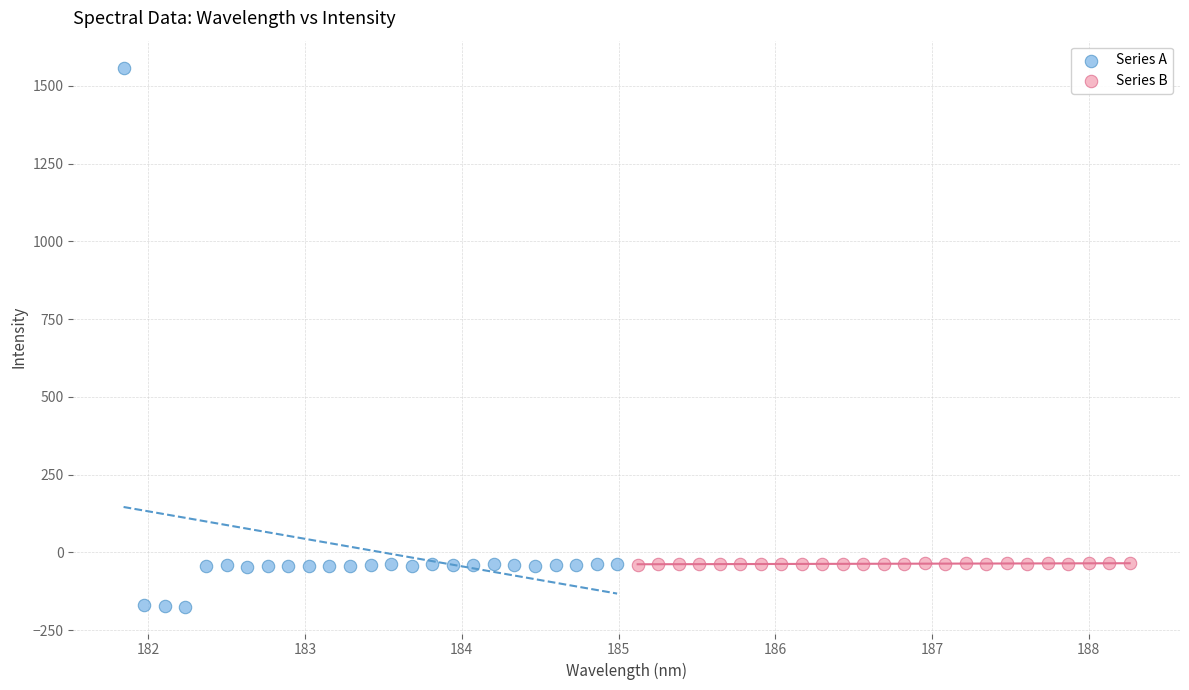

Which series has the widest spread of Y values?

Series A